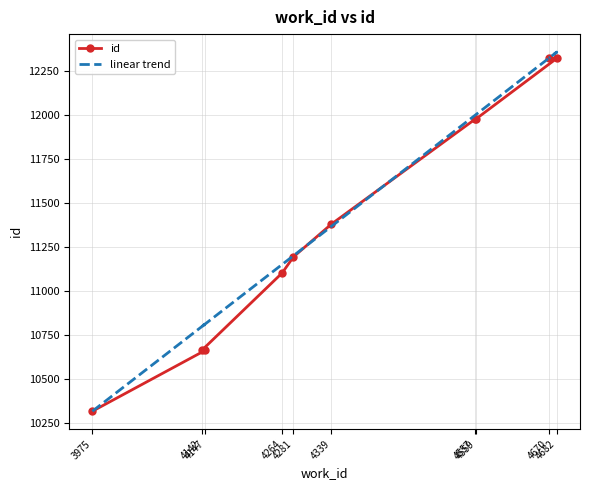

What is the value of the linear trend point at the 2nd from the left?

10813.2